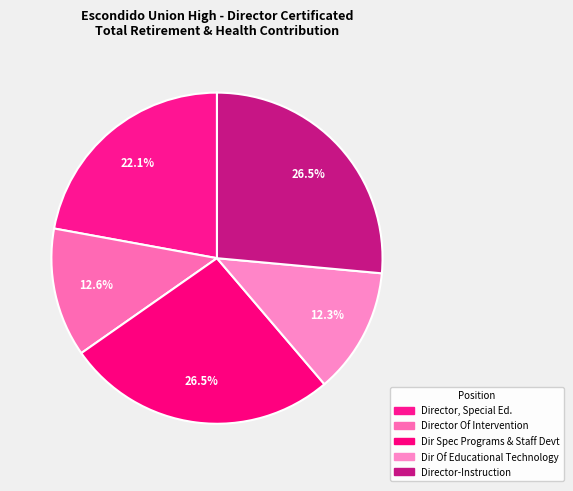

How many slices are in this pie chart?

5